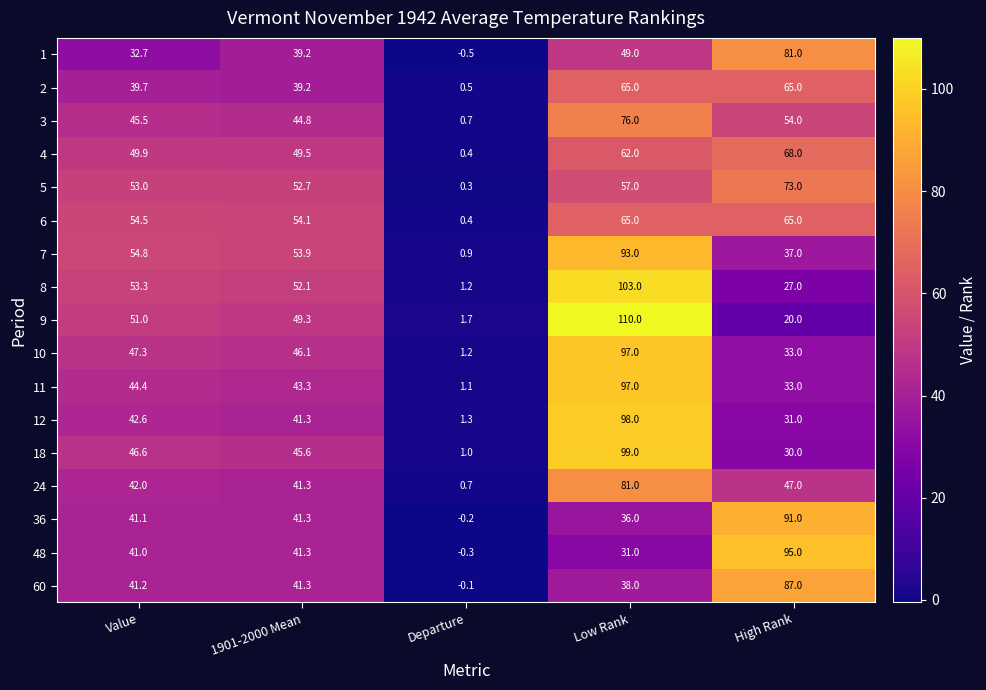

What is the average value of the 4 series?

46.0